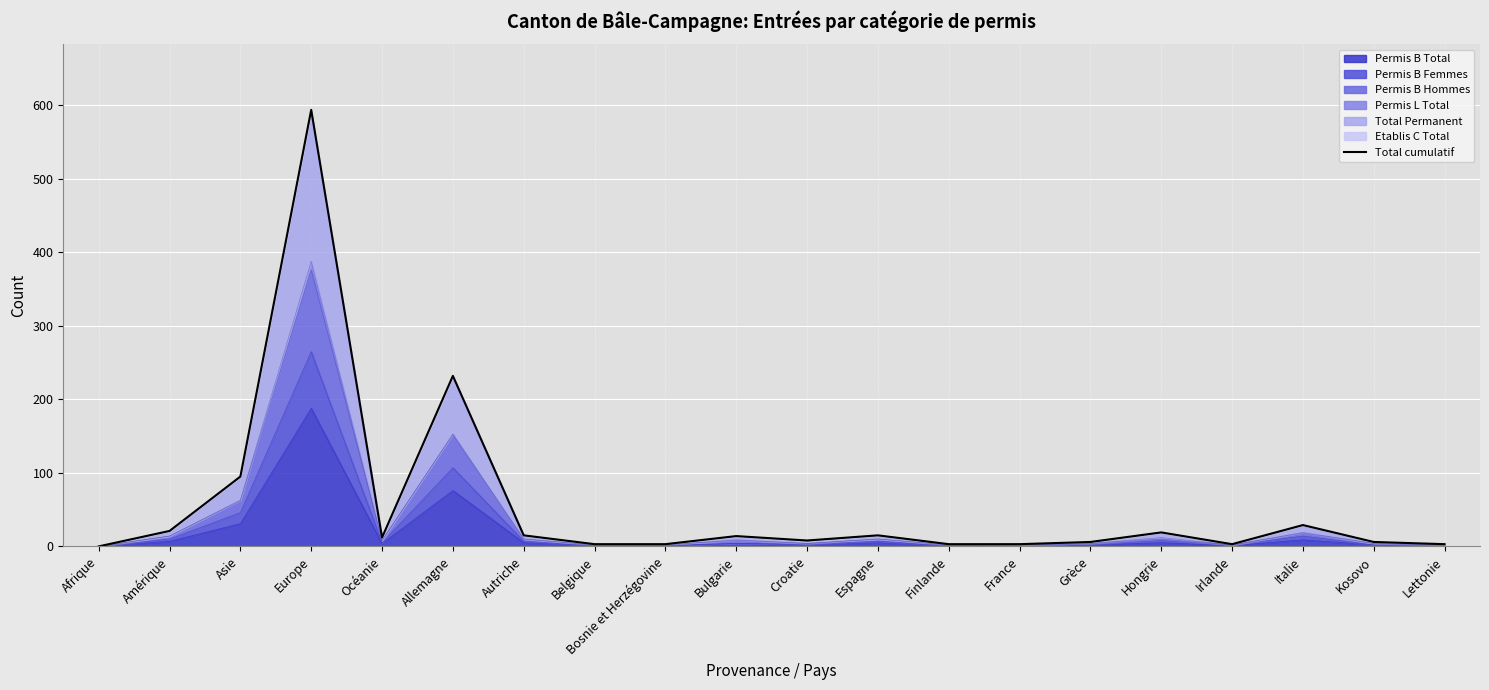

How many values are above zero?

19